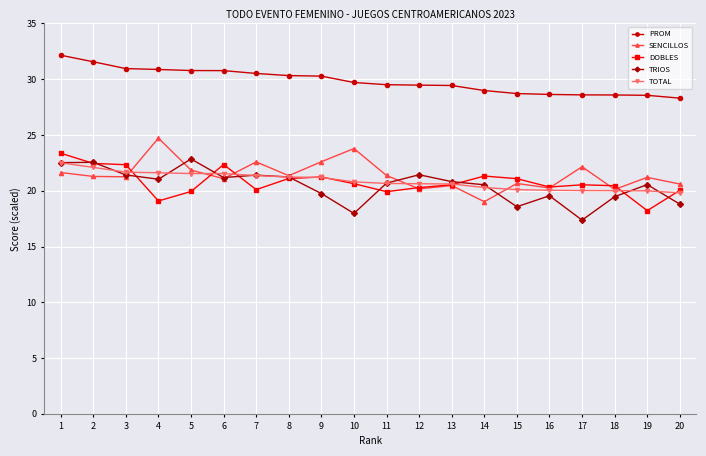

What is the highest value of the TOTAL series?

22.5